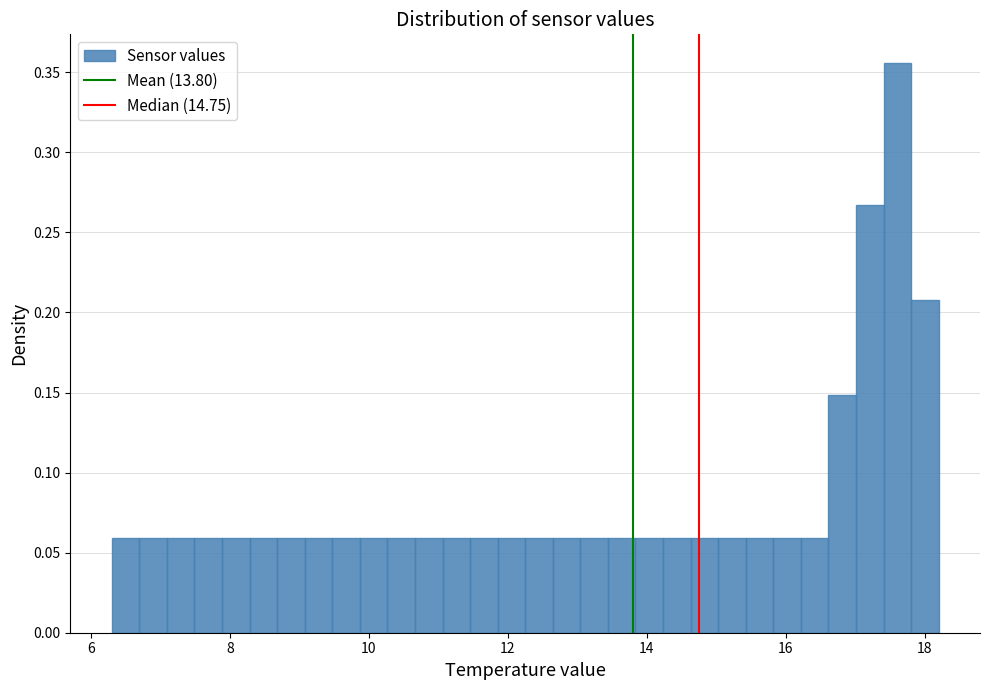

Read against the x-axis, roughly where is the centre of the tallest bar?

17.6